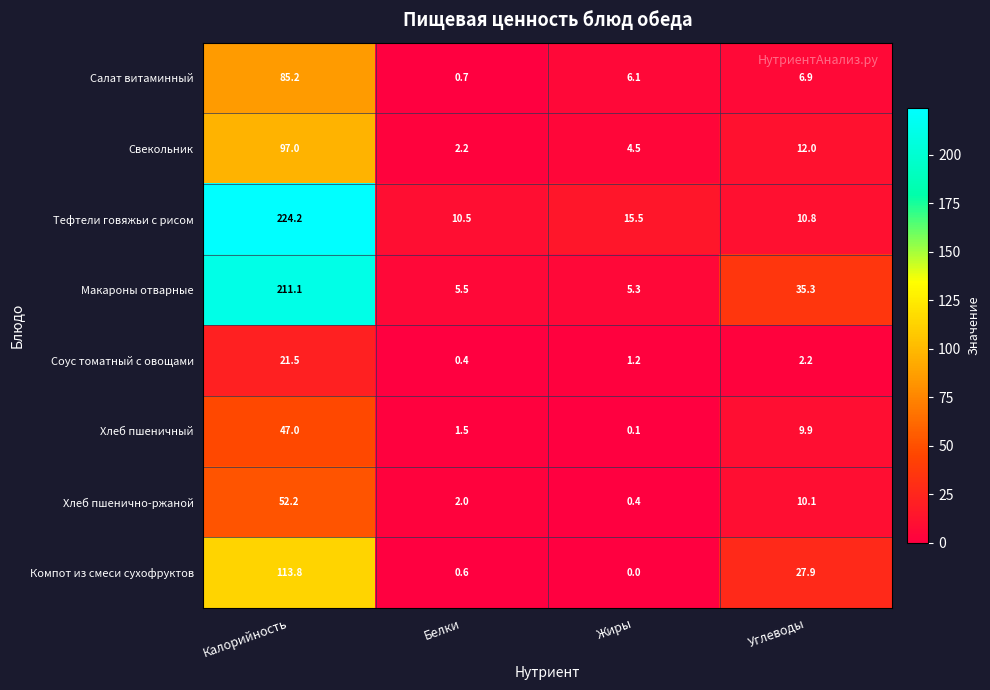

Where is Тефтели говяжьи с рисом nearest to the value 117?

Жиры